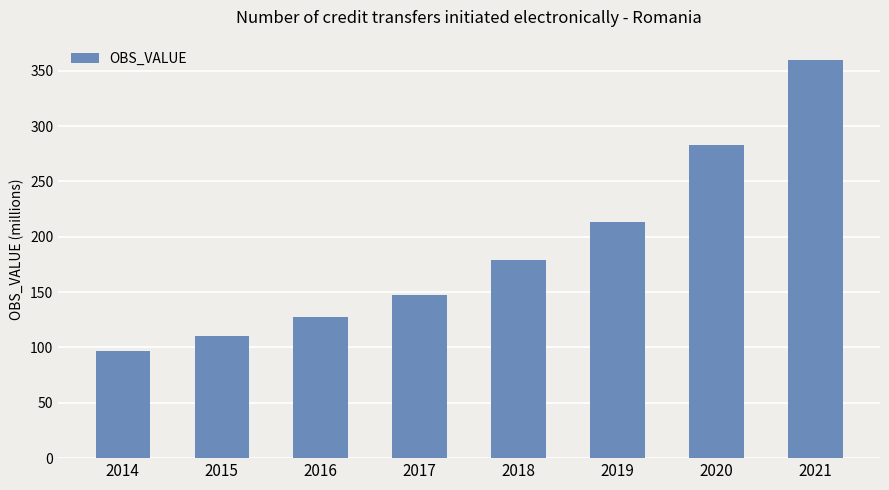

How many data points are less than 178?

4